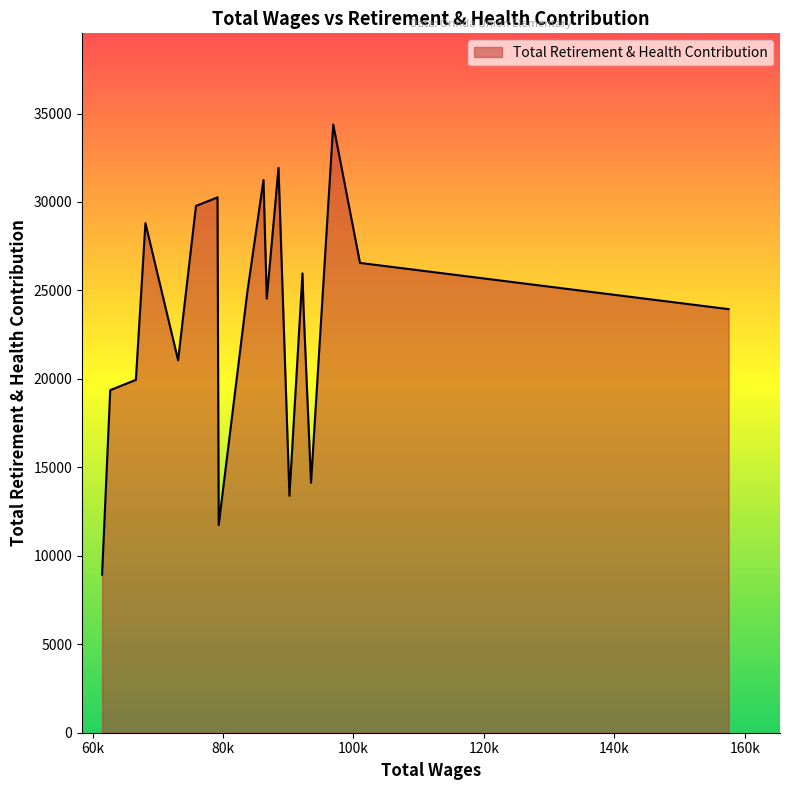

How many lines are shown in the chart?

1